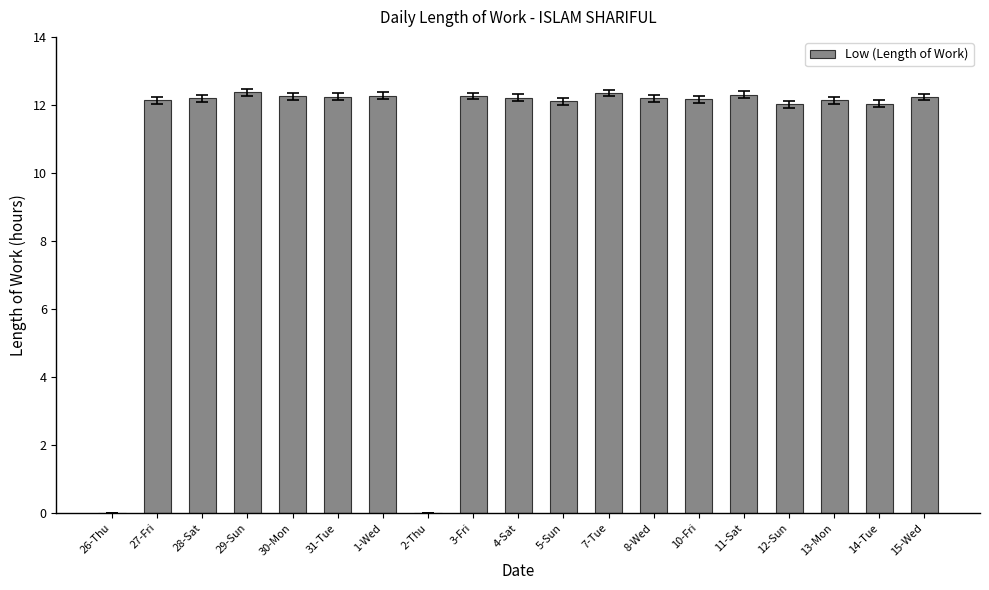

What is the approximate value at 10-Fri?

12.2